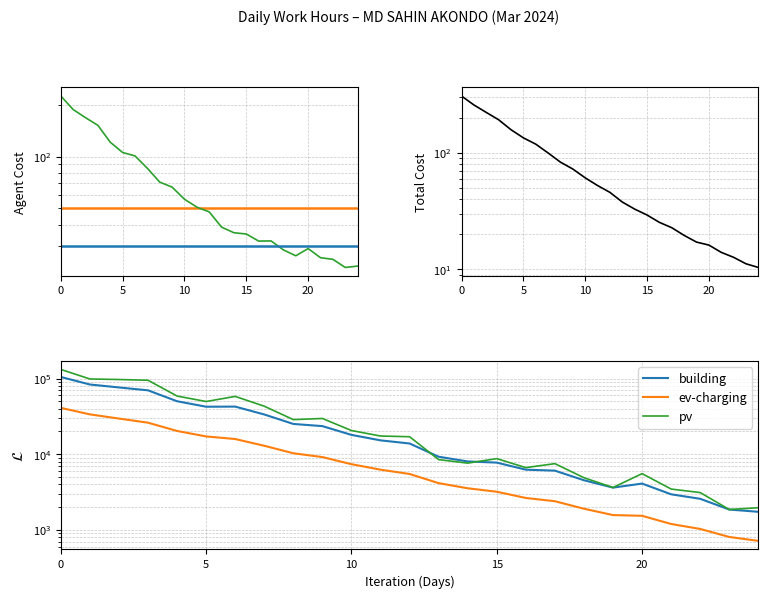

Is it true that Total Cost equals 183.0 at 6?

False